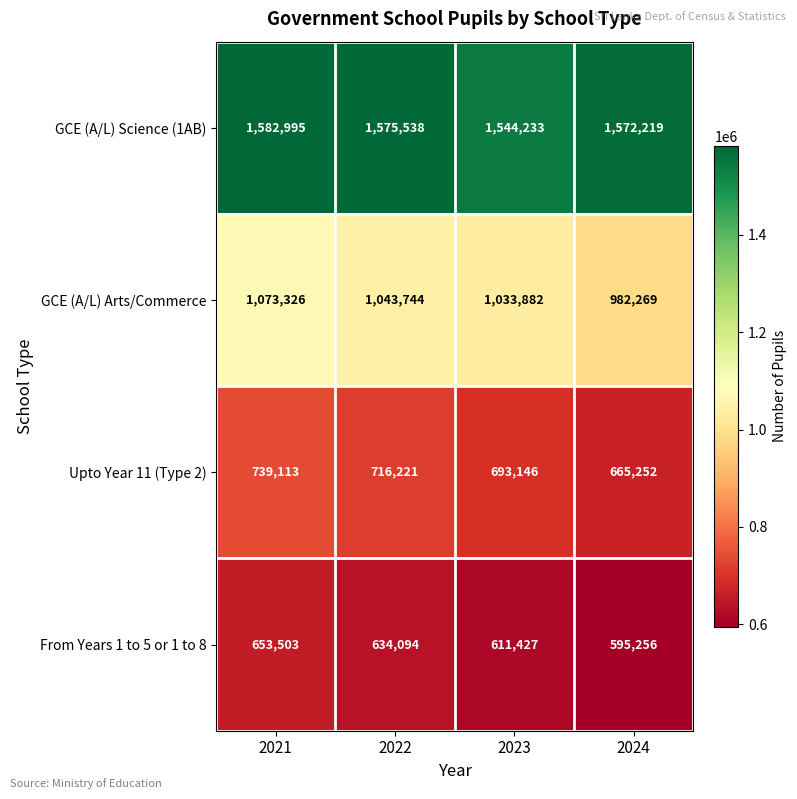

What is the smallest value displayed?

595256